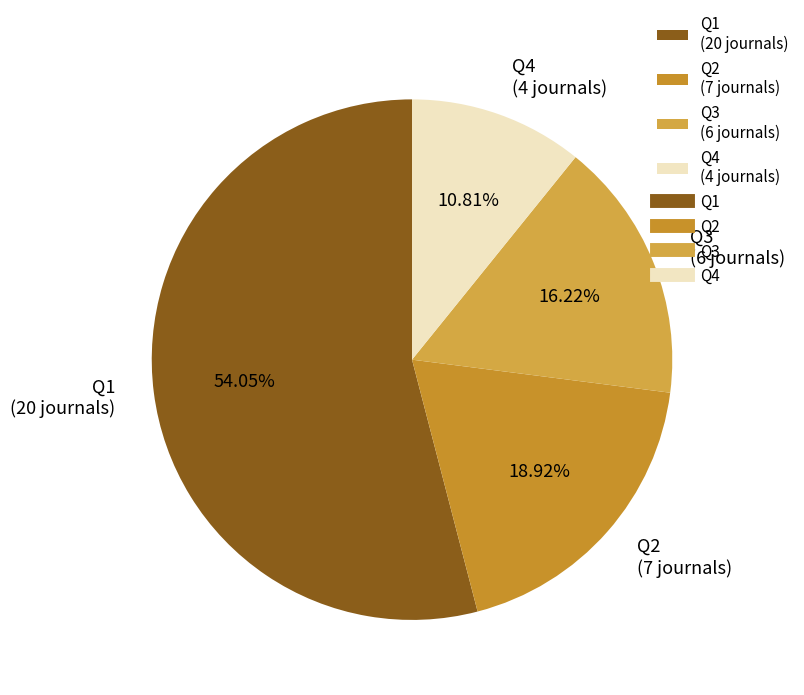

What is the largest slice in the pie chart?

Q1